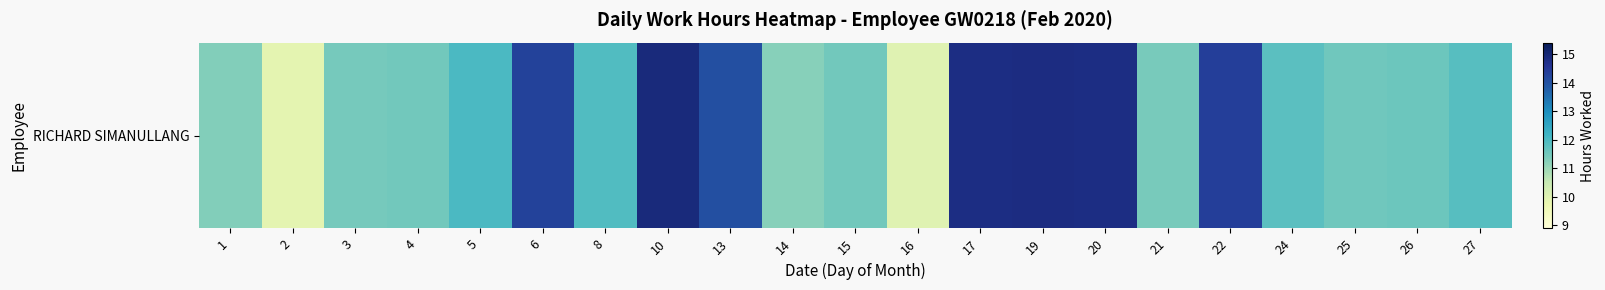

Which has a higher value, 6 or 13?

6